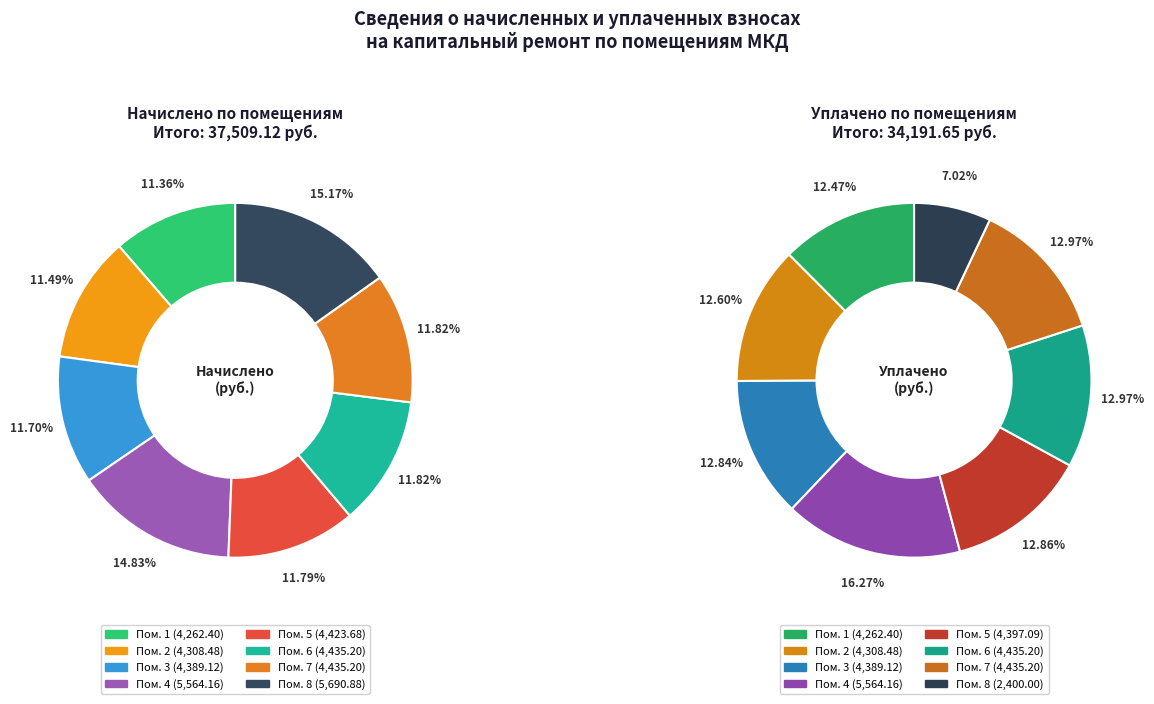

What is the ratio of the value at 2 to the value at 6?

1.0